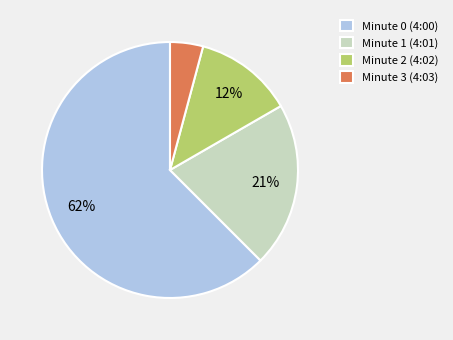

Which slice is the largest?

Minute 0